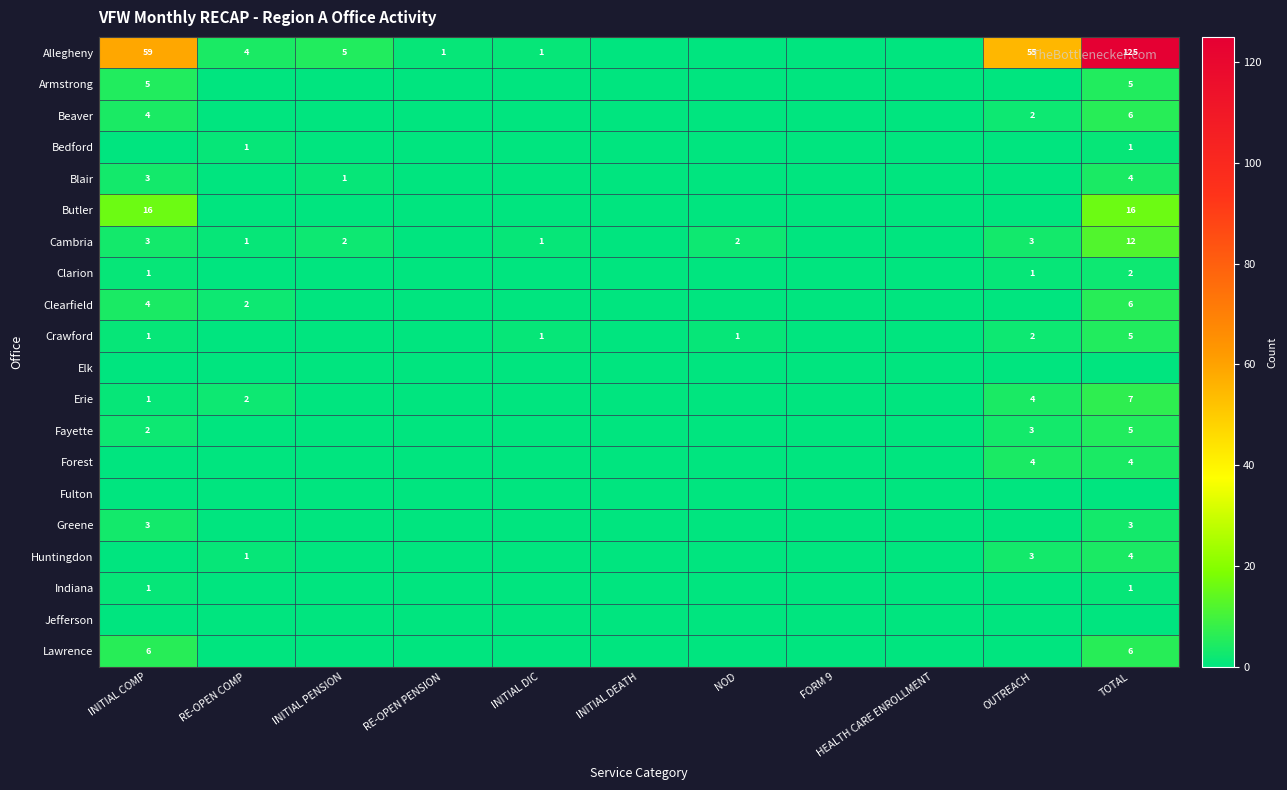

True or false: Allegheny has a value of 1 at RE-OPEN PENSION.

True